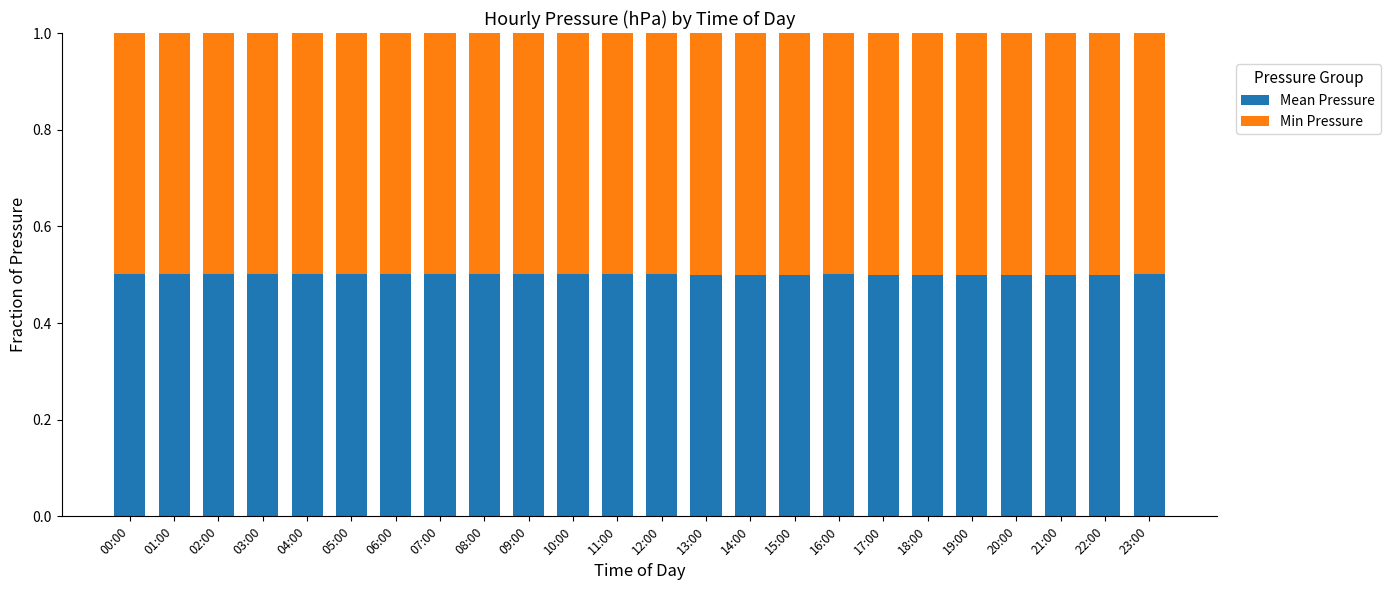

What are all the series names shown in the legend?

Mean Pressure, Min Pressure